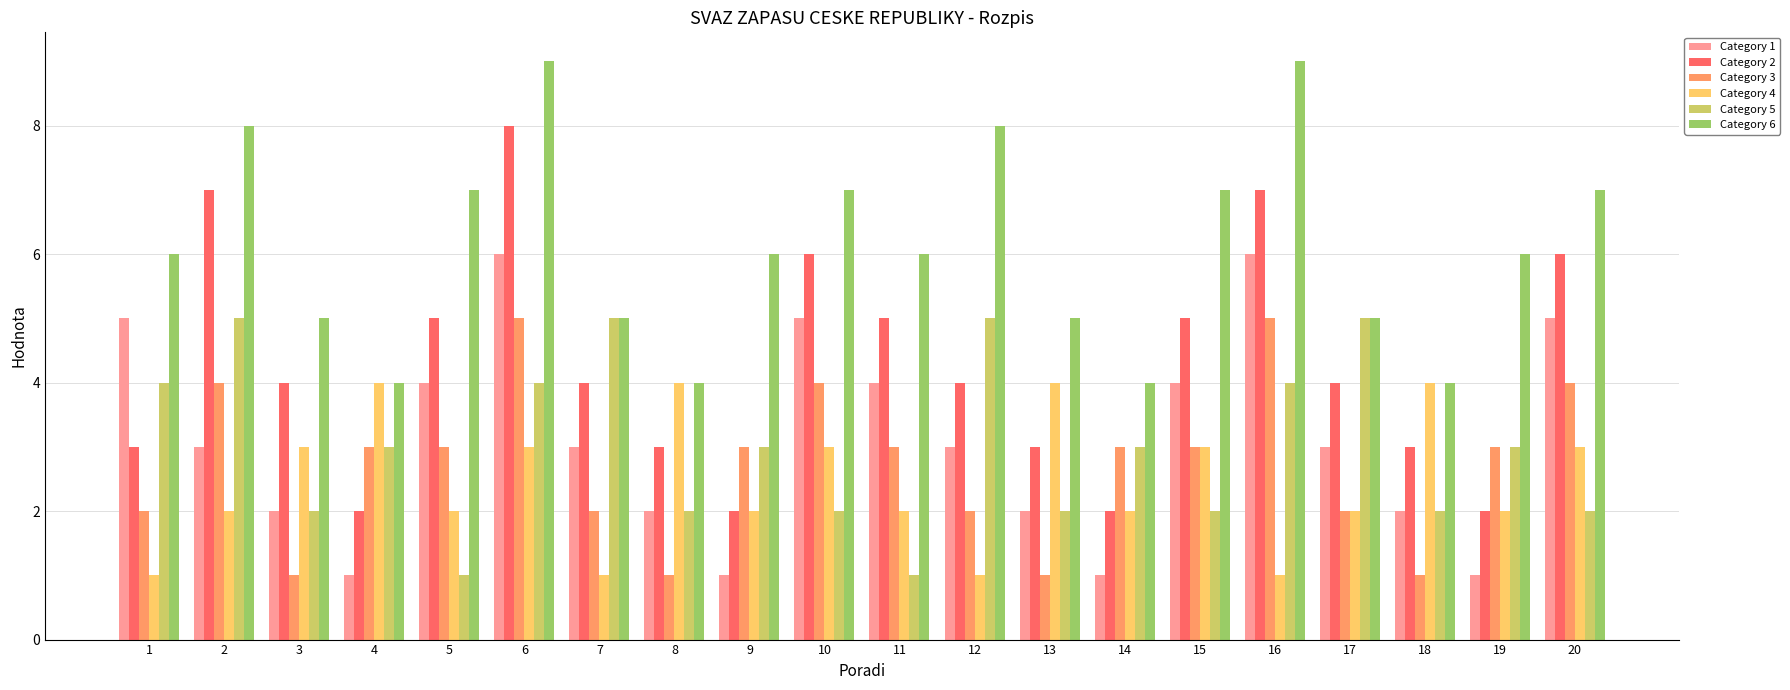

The Category 6 series shows 5 at 13. True or false?

True